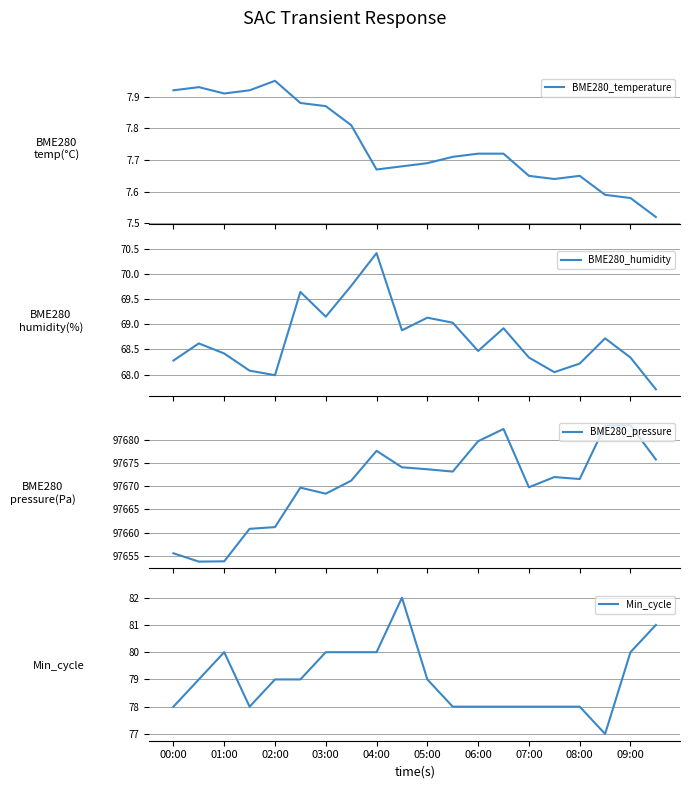

True or false: Min_cycle has a value of 80 at 04:00.

True